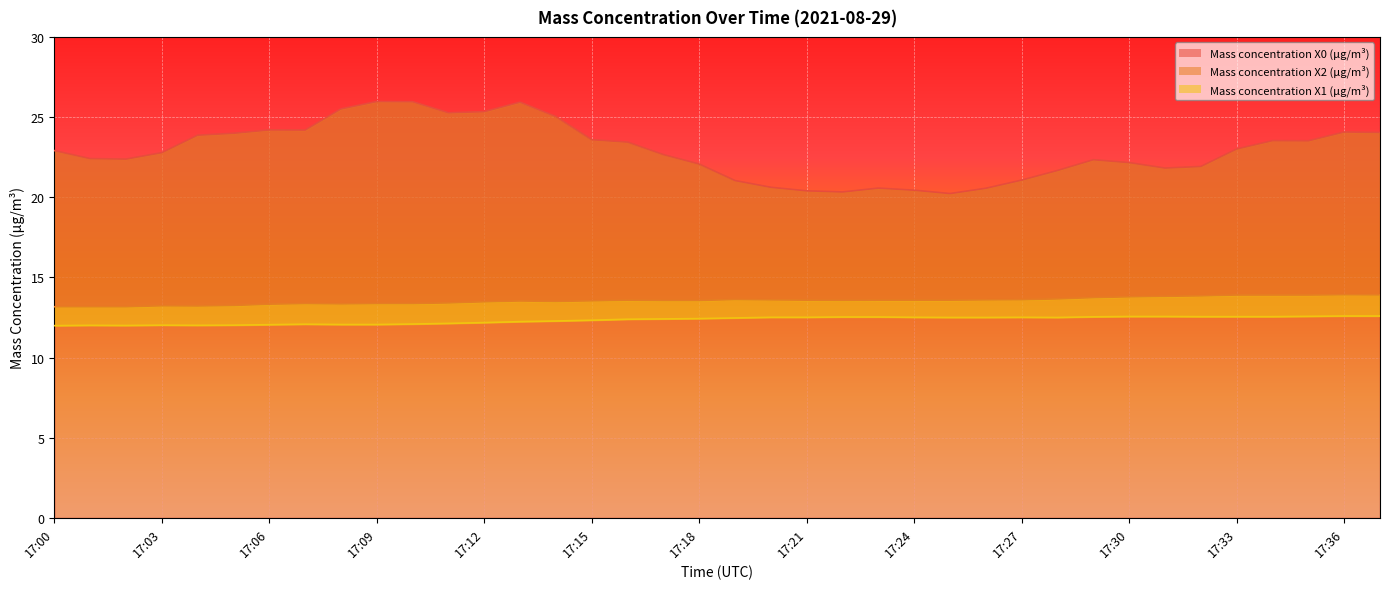

True or false: Mass concentration X2 (μg/m³) has more than 1 interior local peaks.

True